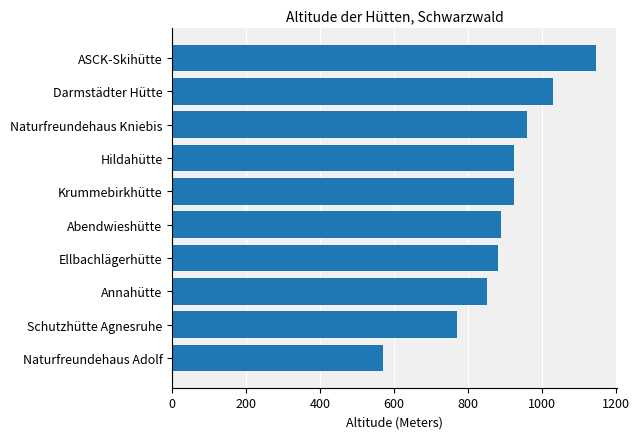

Which label corresponds to the largest value in the chart?

ASCK-Skihütte